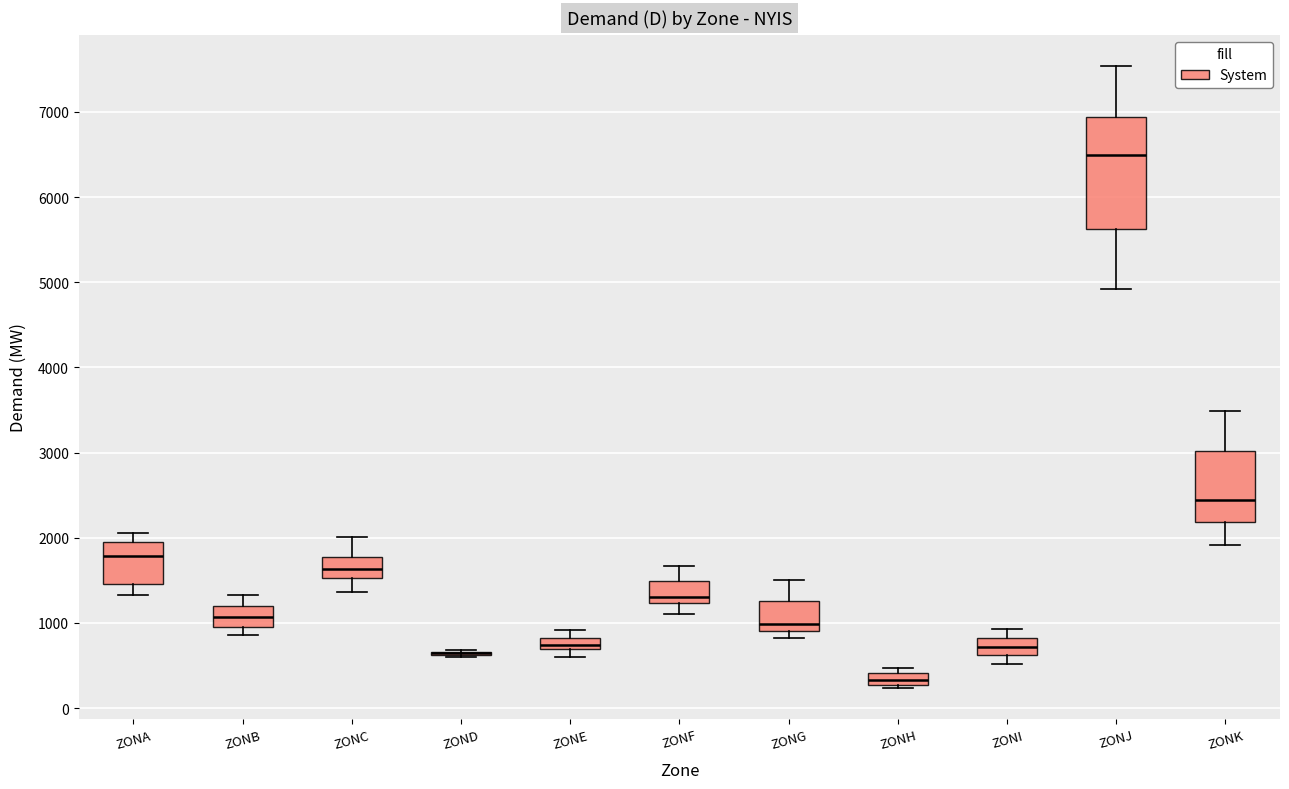

Which box is the tallest, from its lower edge to its upper edge?

ZONJ